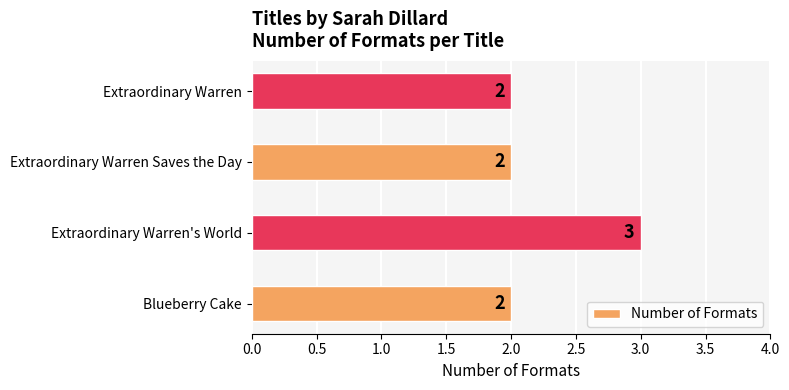

Reading bottom to top, what are all the values shown in this chart?

Blueberry Cake=2	Extraordinary Warren's World=3	Extraordinary Warren Saves the Day=2	Extraordinary Warren=2